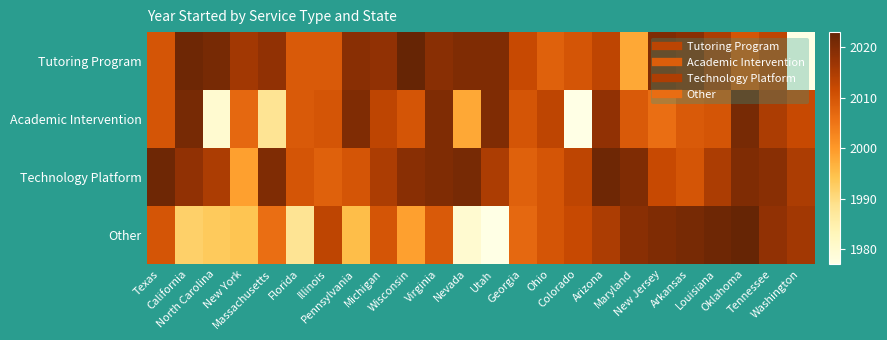

Reading left to right, extract all data points from this chart.

Tutoring Program: Texas=2010	California=2022	North Carolina=2021	New York=2016	Massachusetts=2018	Florida=2009	Illinois=2009	Pennsylvania=2019	Michigan=2018	Wisconsin=2023	Virginia=2019	Nevada=2020	Utah=2020	Georgia=2012	Ohio=2008	Colorado=2010	Arizona=2013	Maryland=1998	New Jersey=2020	Arkansas=2019	Louisiana=2015	Oklahoma=2010	Tennessee=2013	Washington=1977
Academic Intervention: Texas=2010	California=2021	North Carolina=1980	New York=2007	Massachusetts=1988	Florida=2009	Illinois=2010	Pennsylvania=2020	Michigan=2013	Wisconsin=2010	Virginia=2020	Nevada=1998	Utah=2020	Georgia=2010	Ohio=2013	Colorado=1977	Arizona=2018	Maryland=2009	New Jersey=2006	Arkansas=2009	Louisiana=2010	Oklahoma=2021	Tennessee=2015	Washington=2012
Technology Platform: Texas=2022	California=2018	North Carolina=2015	New York=1999	Massachusetts=2020	Florida=2010	Illinois=2008	Pennsylvania=2010	Michigan=2015	Wisconsin=2019	Virginia=2020	Nevada=2021	Utah=2015	Georgia=2008	Ohio=2010	Colorado=2013	Arizona=2022	Maryland=2020	New Jersey=2012	Arkansas=2010	Louisiana=2015	Oklahoma=2020	Tennessee=2019	Washington=2015
Other: Texas=2010	California=1992	North Carolina=1993	New York=1994	Massachusetts=2006	Florida=1988	Illinois=2013	Pennsylvania=1995	Michigan=2010	Wisconsin=1999	Virginia=2009	Nevada=1980	Utah=1977	Georgia=2007	Ohio=2010	Colorado=2012	Arizona=2015	Maryland=2019	New Jersey=2020	Arkansas=2021	Louisiana=2022	Oklahoma=2023	Tennessee=2018	Washington=2016